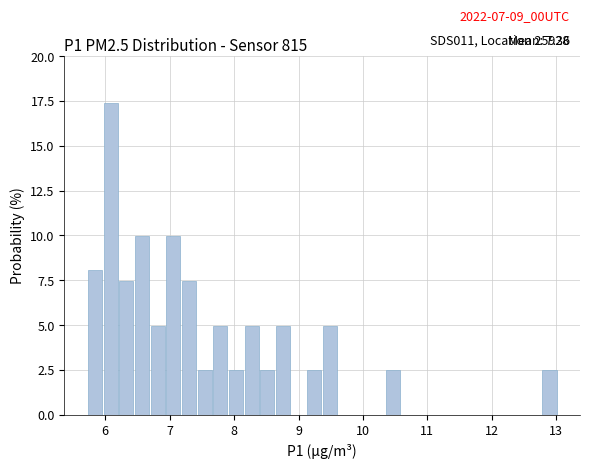

Read against the x-axis, roughly where is the centre of the tallest bar?

6.1